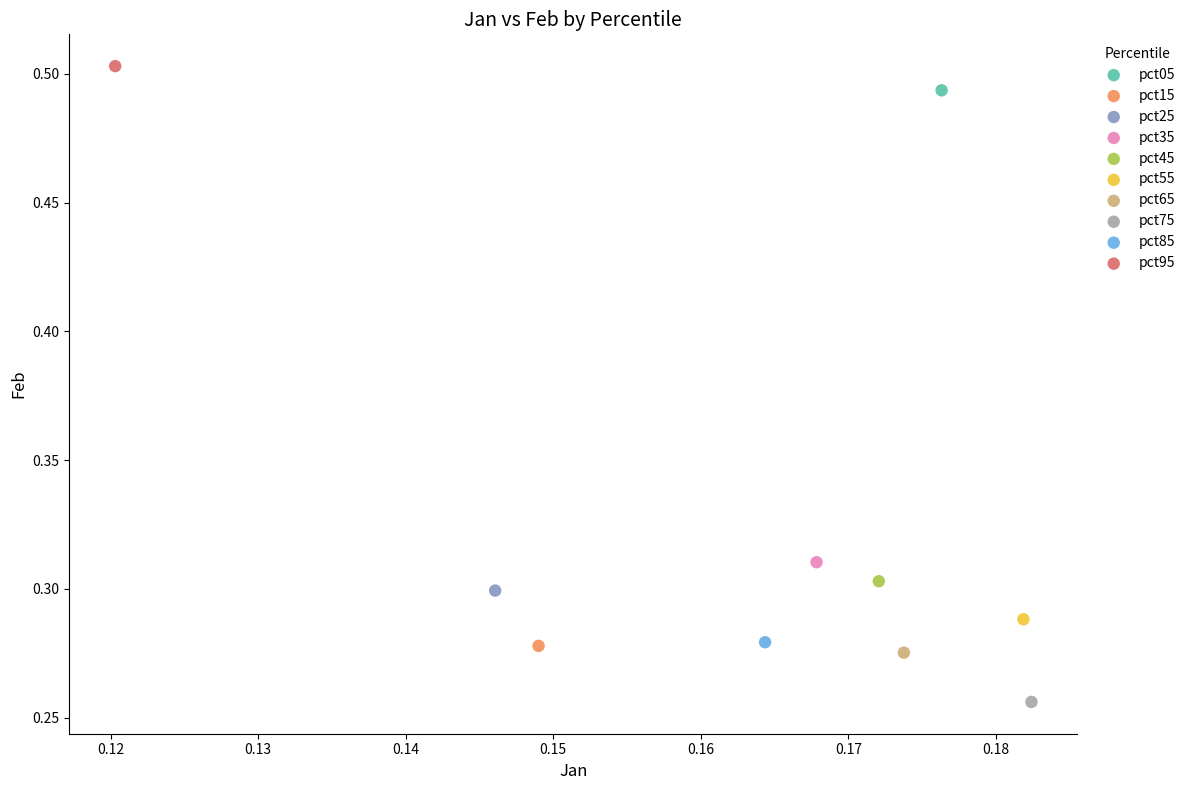

What are all the series names shown in the legend?

pct05, pct15, pct25, pct35, pct45, pct55, pct65, pct75, pct85, pct95